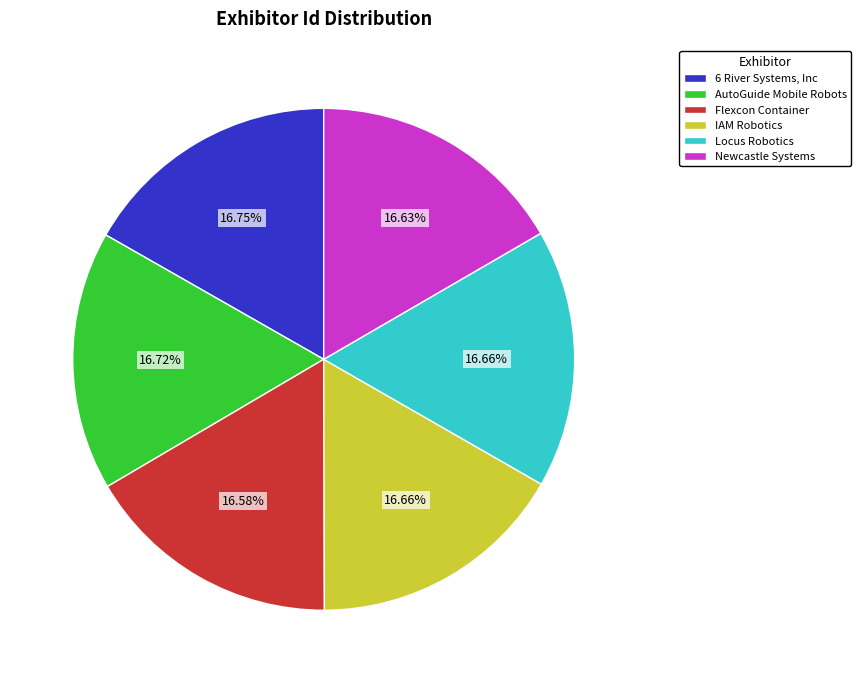

The IAM Robotics slice represents 11% of the pie. True or false?

False